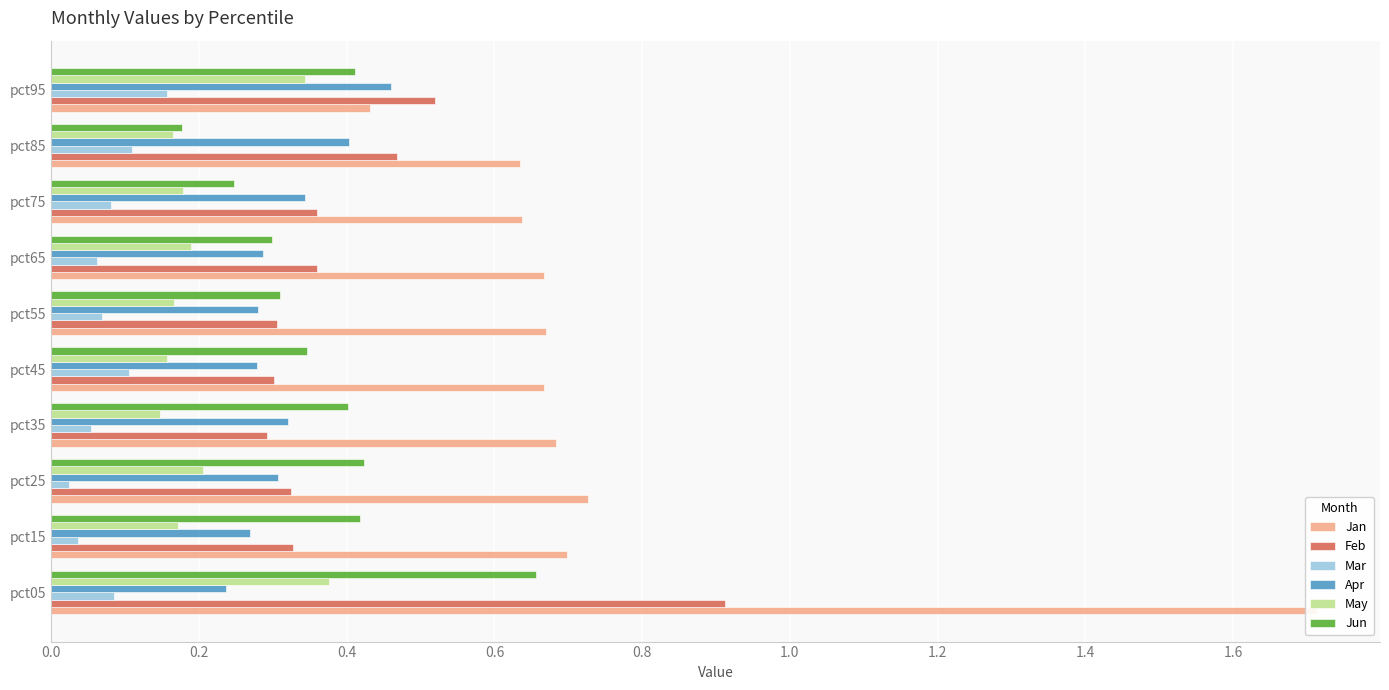

List the series in order of their peak value, highest first.

Jan, Feb, Jun, Apr, May, Mar